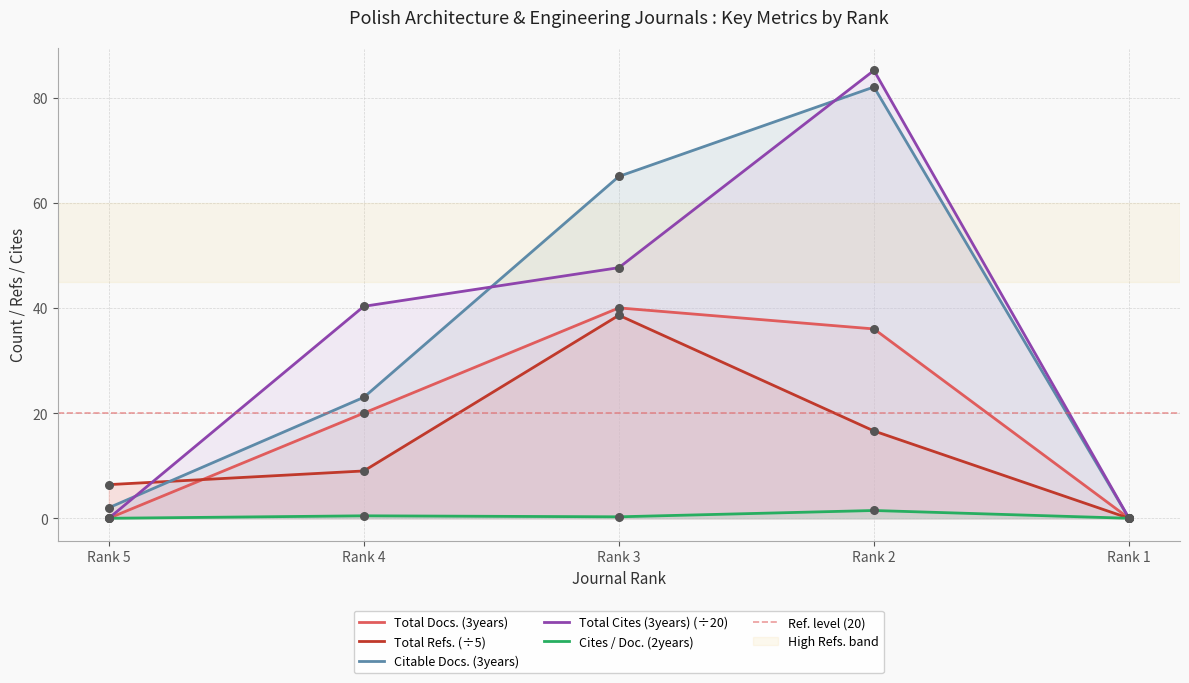

Which series reaches the minimum Y coordinate?

Total Docs. (3years)